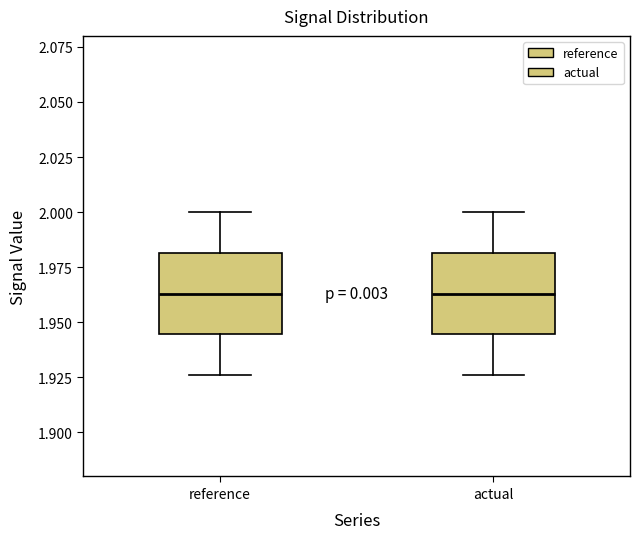

Reading left to right, transcribe this box plot: for each box, give where its median line is, the range the box spans, and where its two whiskers end, as read against the y-axis. The values are not printed on the chart, so give them approximately, as read against the axis.

reference: median 1.965, box 1.945 to 1.980, whiskers 1.925 to 2.000
actual: median 1.965, box 1.945 to 1.980, whiskers 1.925 to 2.000